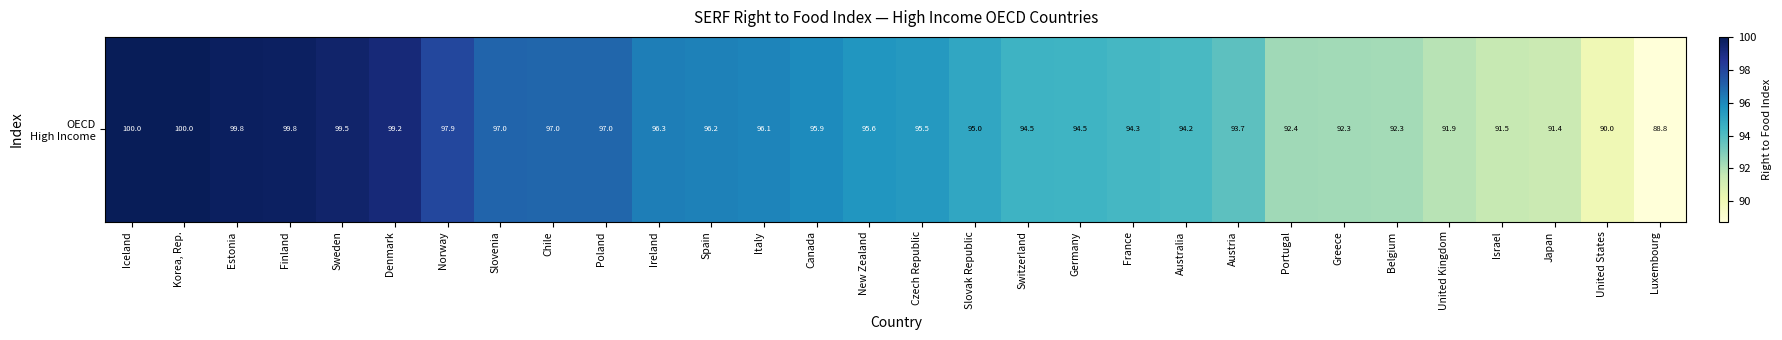

What is the change in value from Poland to Spain?

-0.7